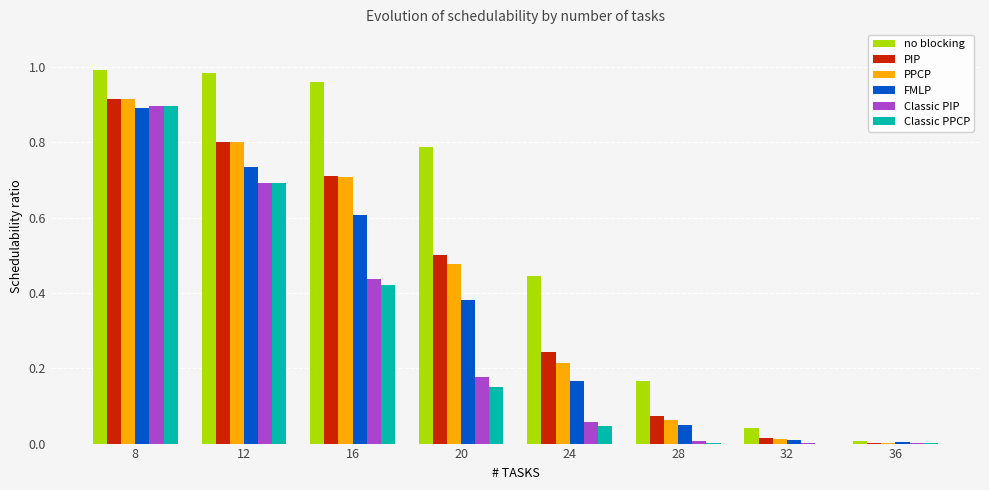

At which category is the sum across all series the highest?

8